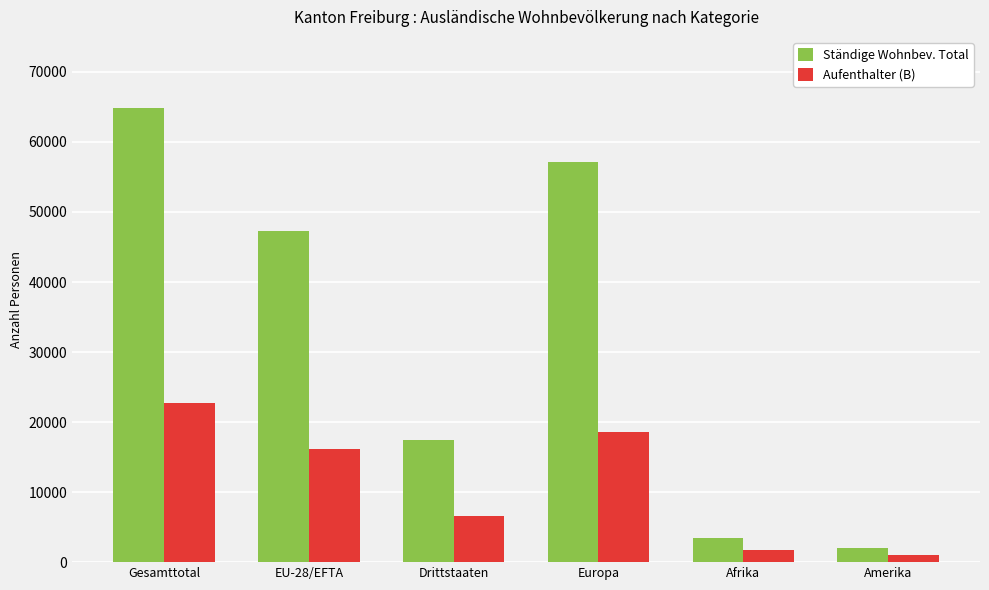

What is the label of the 3rd bar from the left?

Drittstaaten